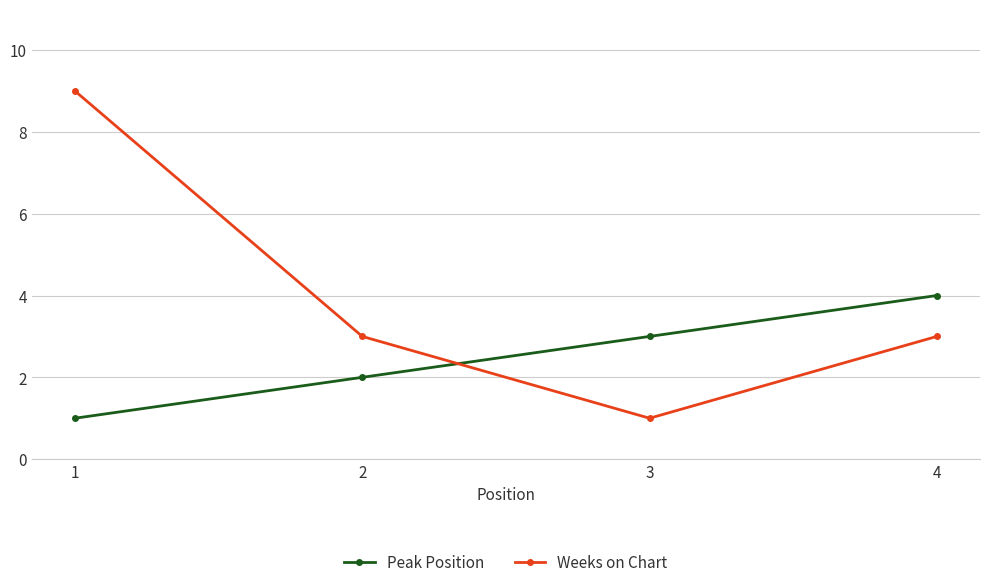

The Peak Position series shows 1 at 2. True or false?

False